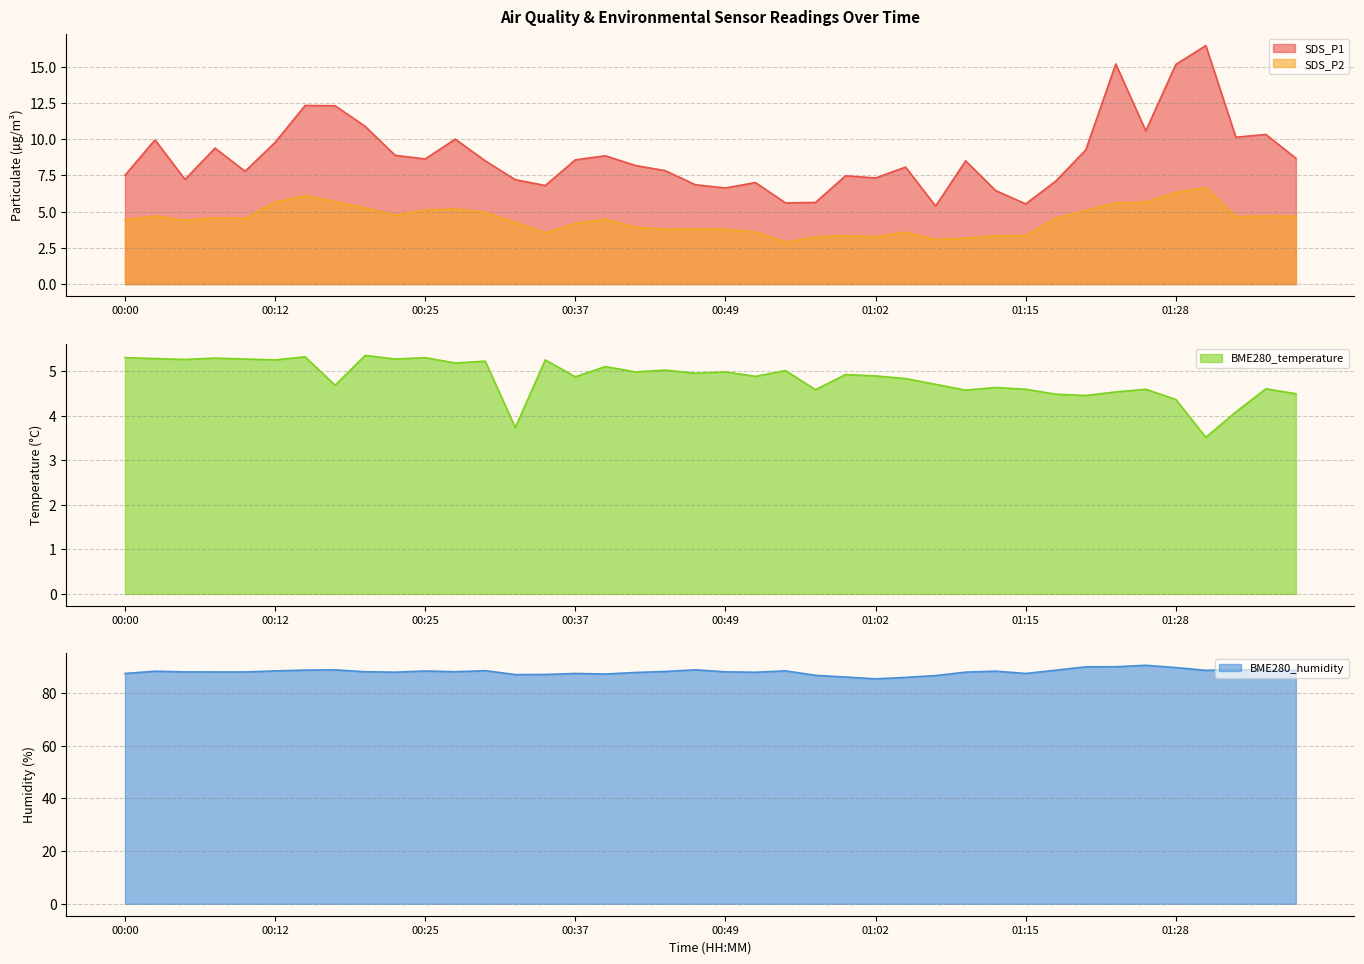

How many values in the SDS_P1 series exceed 8?

23